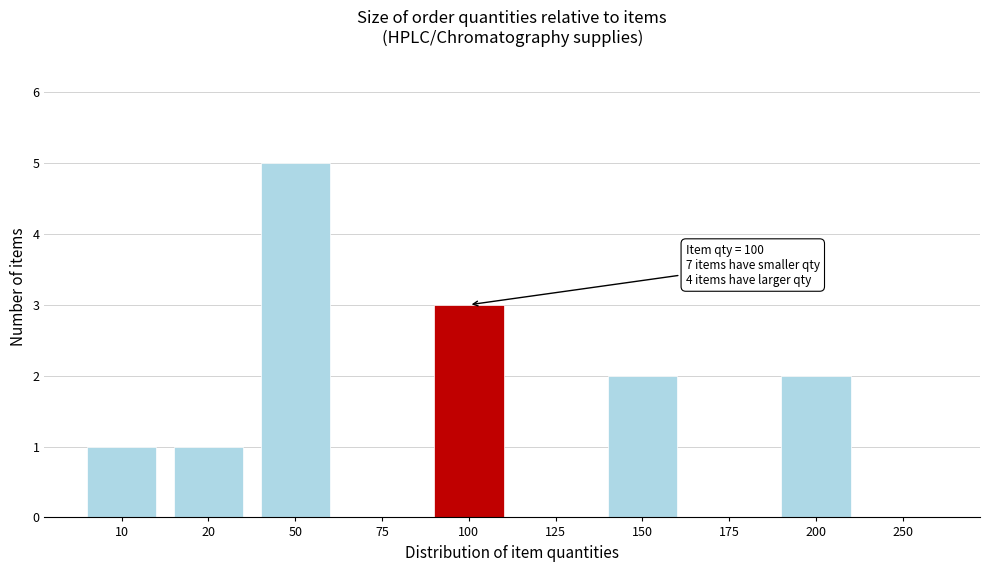

Reading left to right, transcribe all the data shown in this chart.

10=1	20=1	50=5	75=0	100=3	125=0	150=2	175=0	200=2	250=0